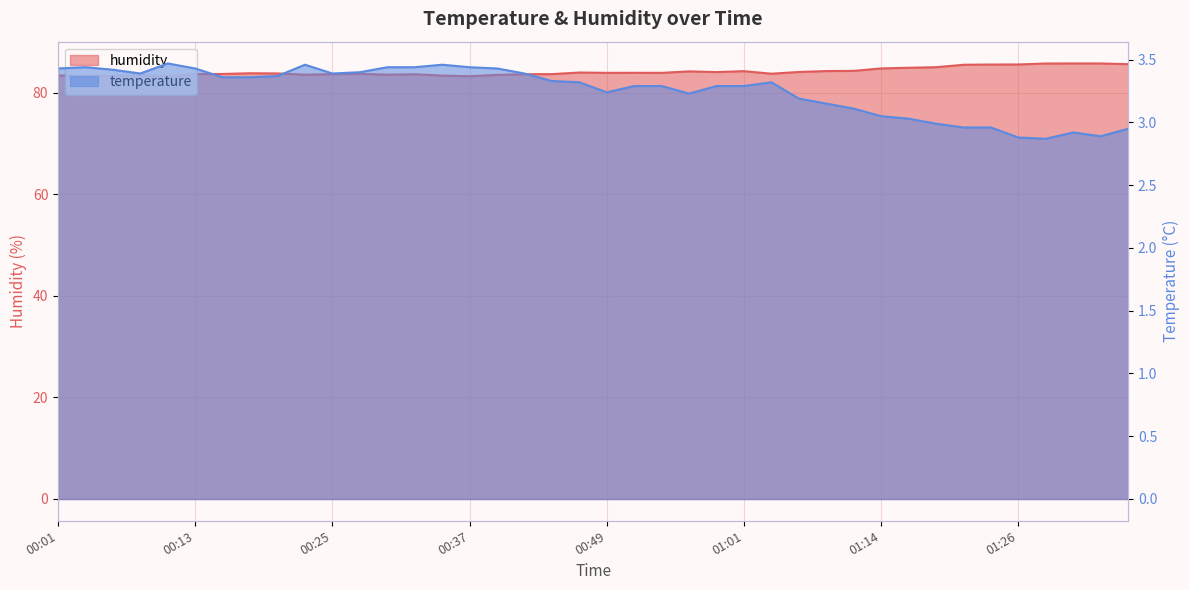

Rank the series by their average value, from lowest to highest.

temperature, humidity